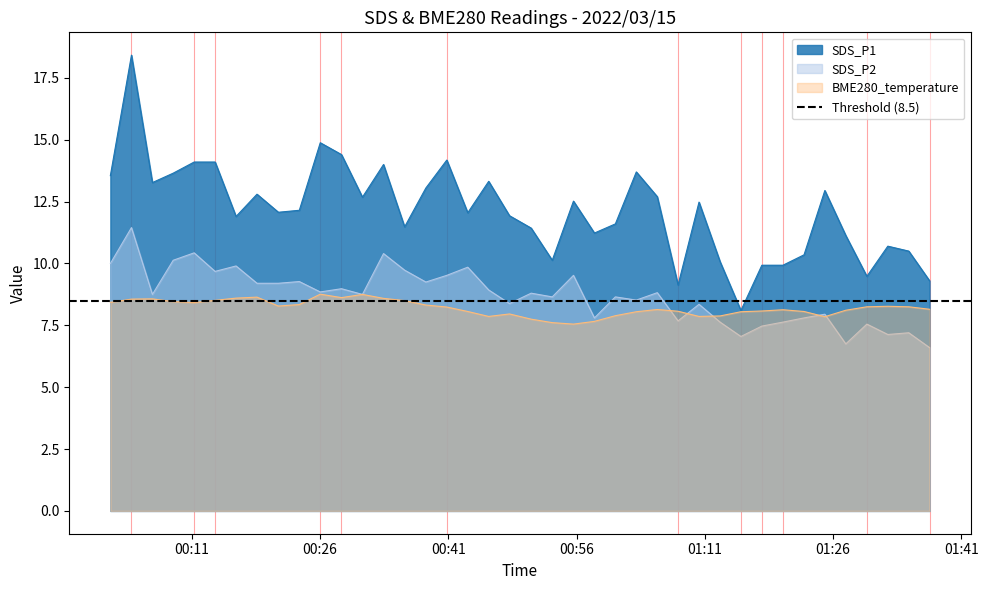

What is the label of the 6th point from the left?

2022/03/15 00:13:43